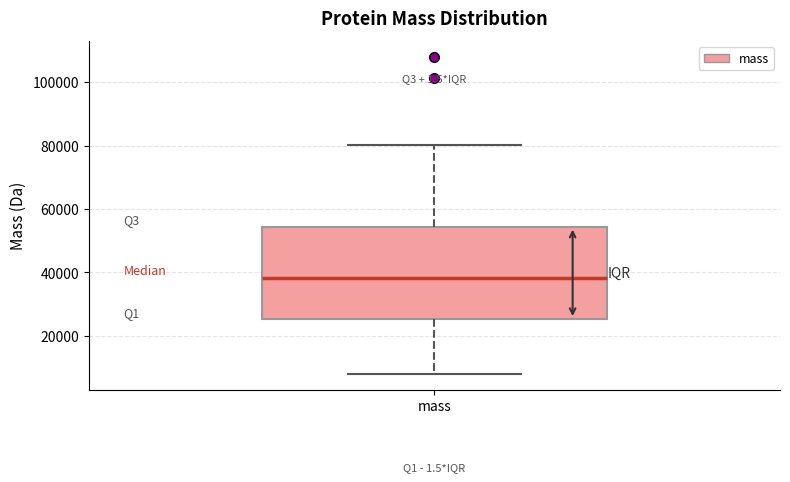

Where is the upper edge of the box for mass on the y-axis? The values are not printed on the chart, so give them approximately, as read against the axis.

54000